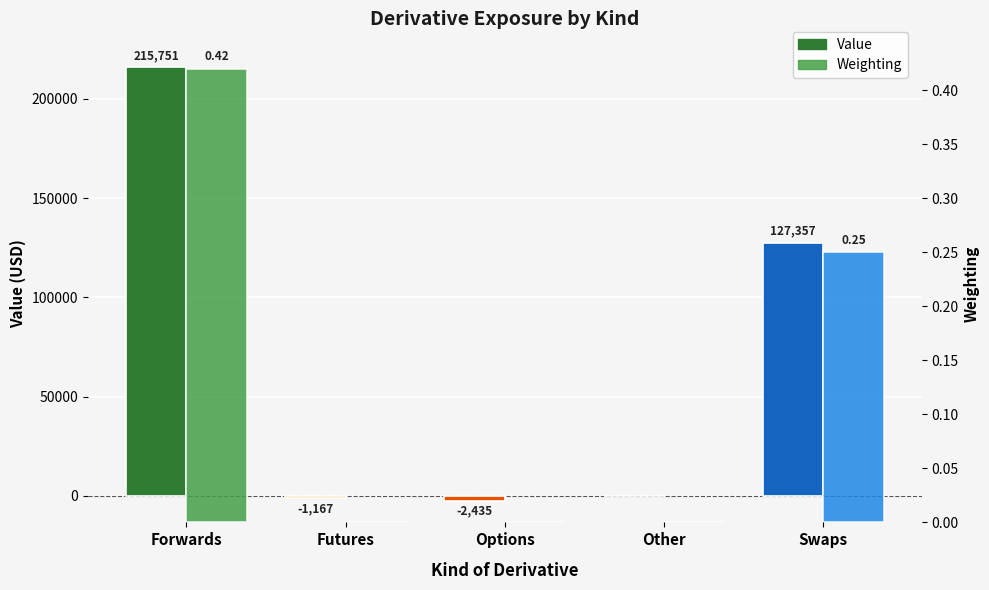

How many values in the Weighting series exceed 0?

2